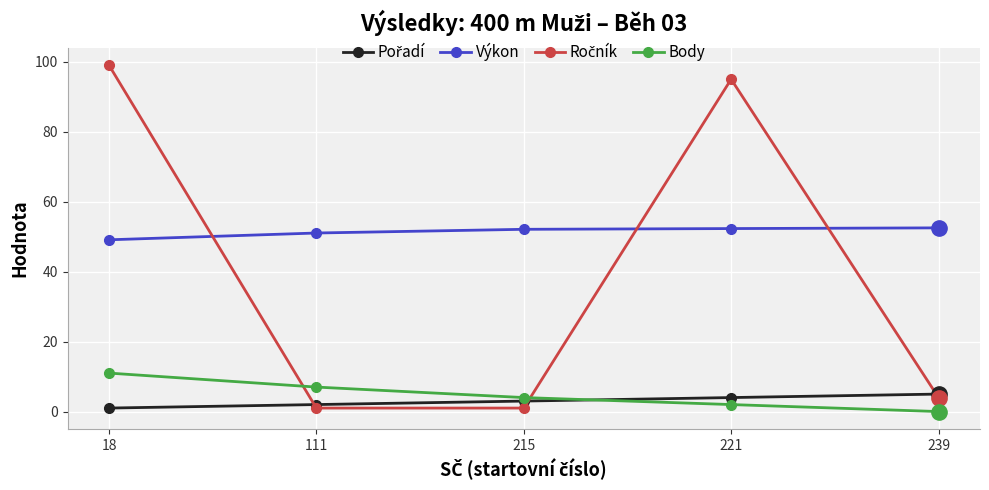

True or false: Body has more than 1 interior local peaks.

False